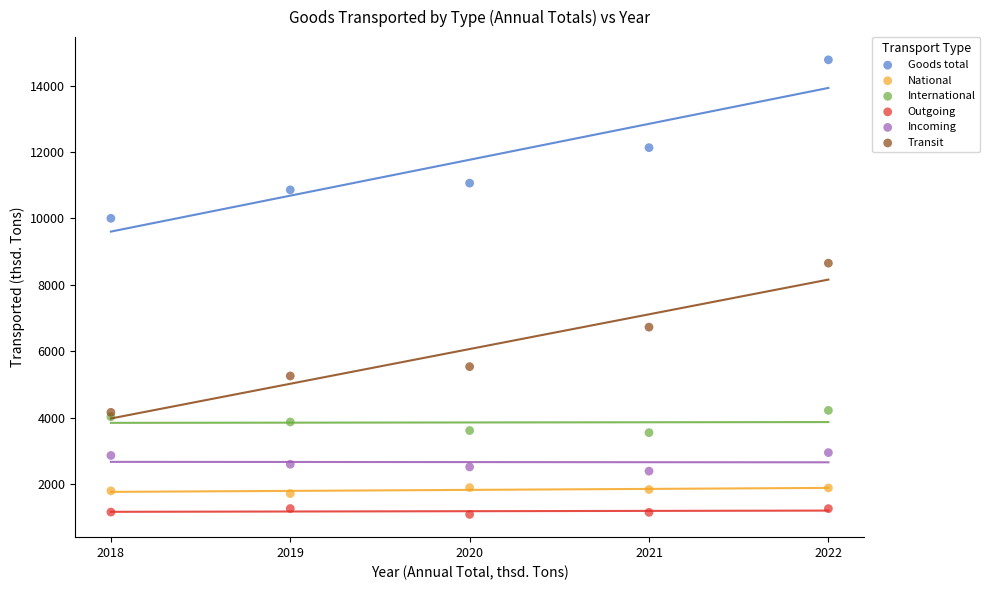

Which series reaches the minimum Y coordinate?

Outgoing